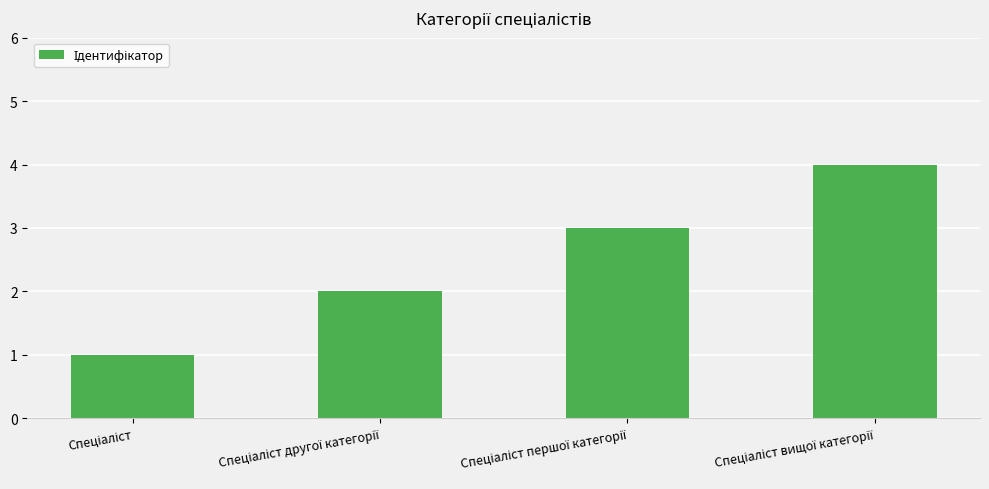

What is the minimum value shown in the chart?

1